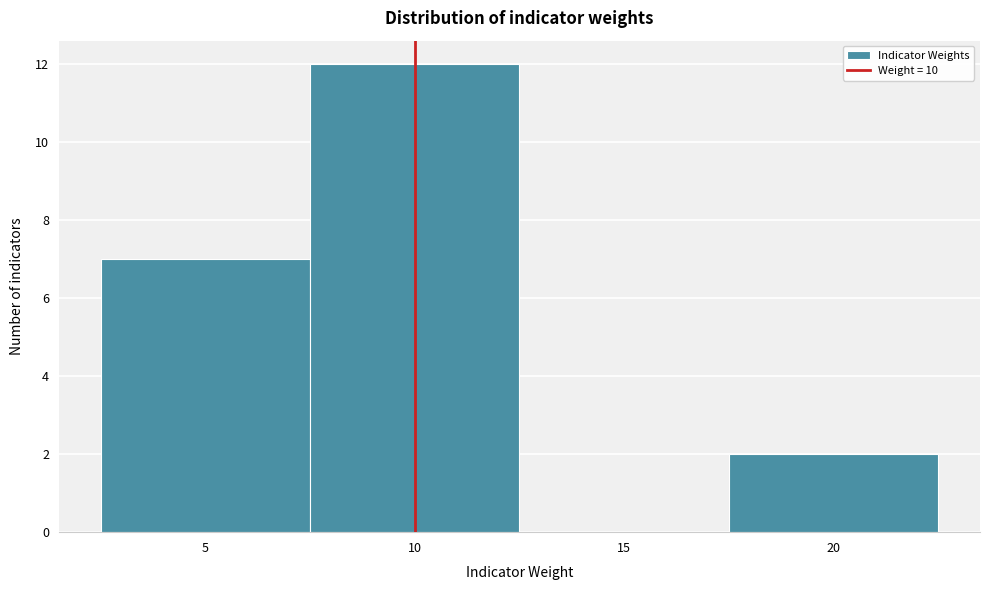

Over which range of the x-axis is the bar tallest?

7.5 to 12.5